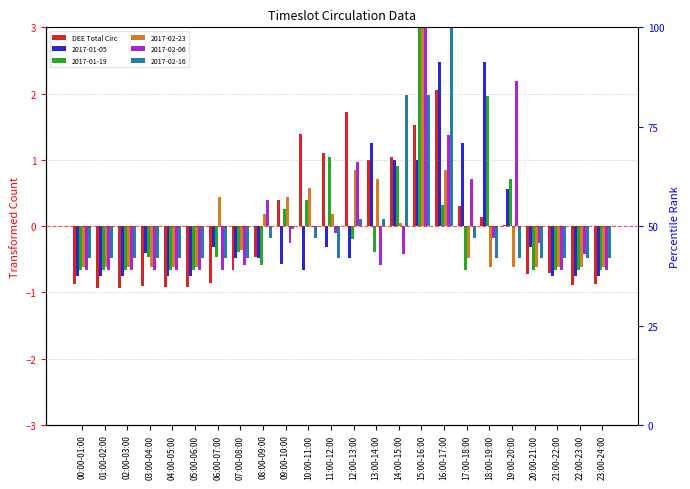

List the labels in order of value, smallest first.

01:00-02:00, 02:00-03:00, 04:00-05:00, 05:00-06:00, 03:00-04:00, 22:00-23:00, 23:00-24:00, 00:00-01:00, 06:00-07:00, 20:00-21:00, 21:00-22:00, 07:00-08:00, 08:00-09:00, 19:00-20:00, 18:00-19:00, 17:00-18:00, 09:00-10:00, 13:00-14:00, 14:00-15:00, 11:00-12:00, 10:00-11:00, 15:00-16:00, 12:00-13:00, 16:00-17:00